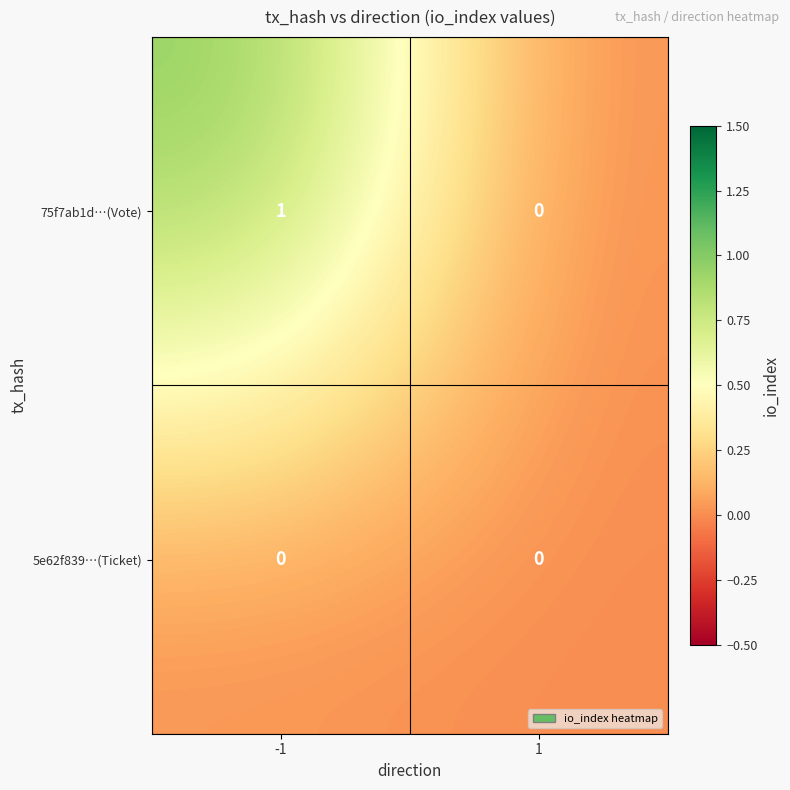

What is the maximum value shown in the chart?

1